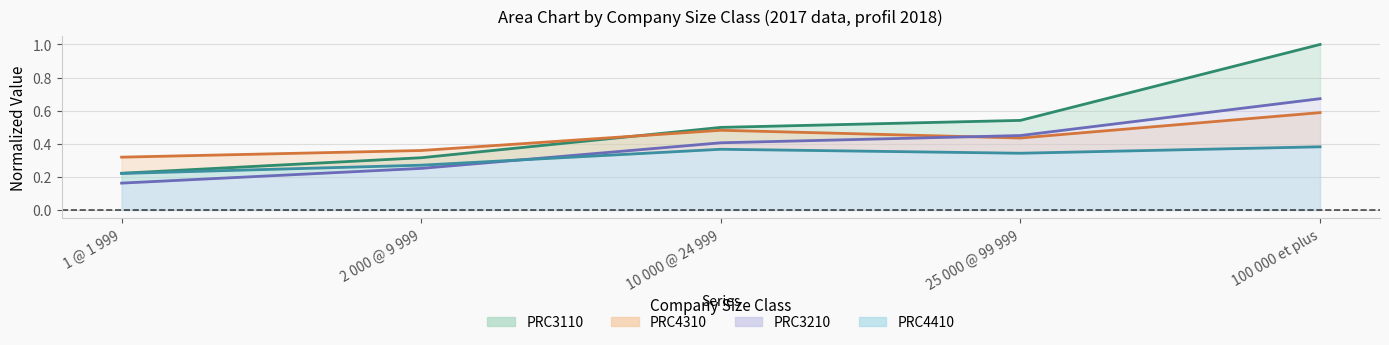

Count the number of data series in this chart.

4